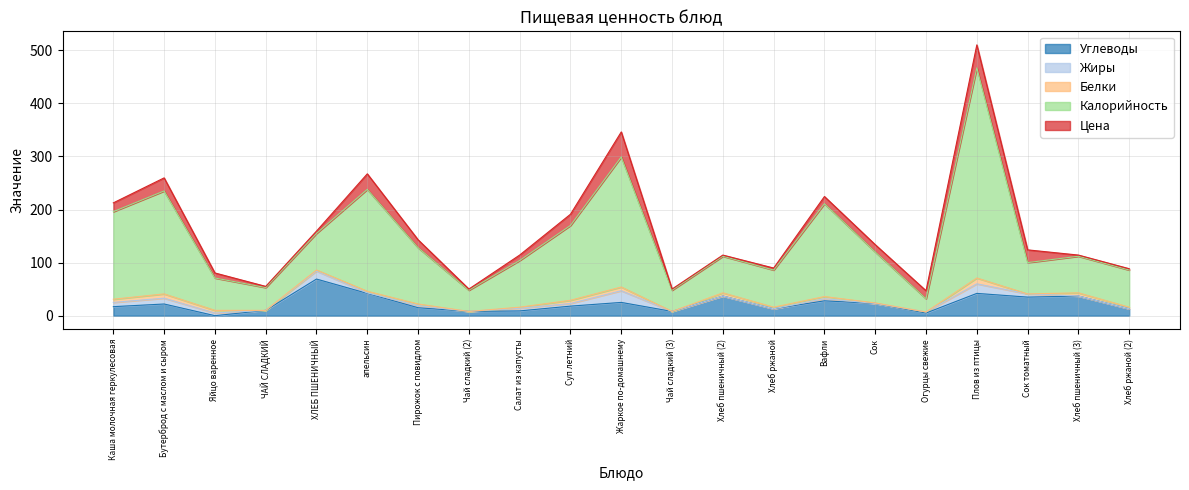

Reading left to right, what are all the values shown in this chart?

Углеводы: Каша молочная геркулесовая=17.0	Бутерброд с маслом и сыром=22.0	Яйцо варенное=0.0	ЧАЙ СЛАДКИЙ=10.0	ХЛЕБ ПШЕНИЧНЫЙ=69.0	апельсин=42.0	Пирожок с повидлом=15.0	Чай сладкий (2)=8.0	Салат из капусты=9.0	Суп летний=18.0	Жаркое по-домашнему=25.0	Чай сладкий (3)=8.0	Хлеб пшеничный (2)=37.0	Хлеб ржаной=13.0	Вафли=28.0	Сок=23.0	Огурцы свежие=5.0	Плов из птицы=42.0	Сок томатный=35.0	Хлеб пшеничный (3)=37.0	Хлеб ржаной (2)=13.0
Жиры: Каша молочная геркулесовая=8.0	Бутерброд с маслом и сыром=11.0	Яйцо варенное=5.0	ЧАЙ СЛАДКИЙ=0.0	ХЛЕБ ПШЕНИЧНЫЙ=15.0	апельсин=1.0	Пирожок с повидлом=4.0	Чай сладкий (2)=0.0	Салат из капусты=5.0	Суп летний=5.0	Жаркое по-домашнему=22.0	Чай сладкий (3)=0.0	Хлеб пшеничный (2)=0.0	Хлеб ржаной=0.0	Вафли=4.0	Сок=0.0	Огурцы свежие=2.0	Плов из птицы=18.0	Сок томатный=6.0	Хлеб пшеничный (3)=0.0	Хлеб ржаной (2)=0.0
Белки: Каша молочная геркулесовая=6.0	Бутерброд с маслом и сыром=8.0	Яйцо варенное=5.0	ЧАЙ СЛАДКИЙ=0.0	ХЛЕБ ПШЕНИЧНЫЙ=2.0	апельсин=3.0	Пирожок с повидлом=3.0	Чай сладкий (2)=0.0	Салат из капусты=2.0	Суп летний=6.0	Жаркое по-домашнему=7.0	Чай сладкий (3)=0.0	Хлеб пшеничный (2)=6.0	Хлеб ржаной=3.0	Вафли=4.0	Сок=1.0	Огурцы свежие=0.0	Плов из птицы=11.0	Сок томатный=0.0	Хлеб пшеничный (3)=6.0	Хлеб ржаной (2)=3.0
Калорийность: Каша молочная геркулесовая=165.0	Бутерброд с маслом и сыром=194.0	Яйцо варенное=61.0	ЧАЙ СЛАДКИЙ=43.0	ХЛЕБ ПШЕНИЧНЫЙ=69.0	апельсин=192.0	Пирожок с повидлом=106.0	Чай сладкий (2)=40.0	Салат из капусты=88.0	Суп летний=141.0	Жаркое по-домашнему=245.0	Чай сладкий (3)=40.0	Хлеб пшеничный (2)=69.0	Хлеб ржаной=70.0	Вафли=175.0	Сок=96.0	Огурцы свежие=25.0	Плов из птицы=396.0	Сок томатный=59.0	Хлеб пшеничный (3)=69.0	Хлеб ржаной (2)=70.0
Цена: Каша молочная геркулесовая=16.5	Бутерброд с маслом и сыром=24.6	Яйцо варенное=9.5	ЧАЙ СЛАДКИЙ=2.2	ХЛЕБ ПШЕНИЧНЫЙ=4.4	апельсин=29.2	Пирожок с повидлом=15.0	Чай сладкий (2)=2.2	Салат из капусты=10.2	Суп летний=21.1	Жаркое по-домашнему=47.2	Чай сладкий (3)=2.2	Хлеб пшеничный (2)=2.2	Хлеб ржаной=3.8	Вафли=13.5	Сок=13.8	Огурцы свежие=15.0	Плов из птицы=43.2	Сок томатный=24.0	Хлеб пшеничный (3)=2.2	Хлеб ржаной (2)=2.5